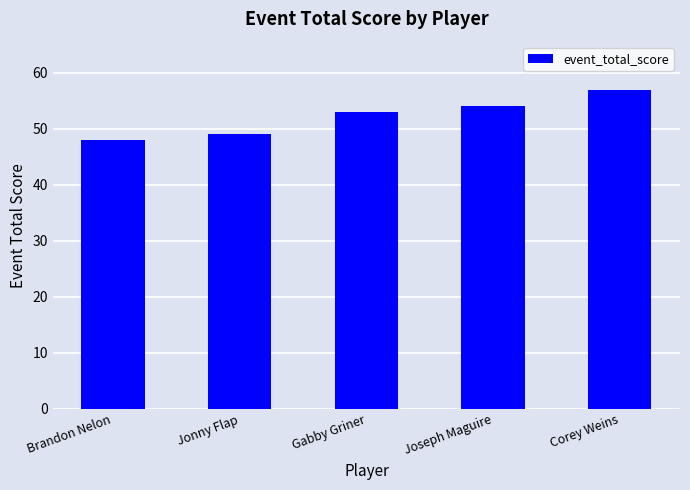

List the labels in order of value, largest first.

Corey Weins, Joseph Maguire, Gabby Griner, Jonny Flap, Brandon Nelon